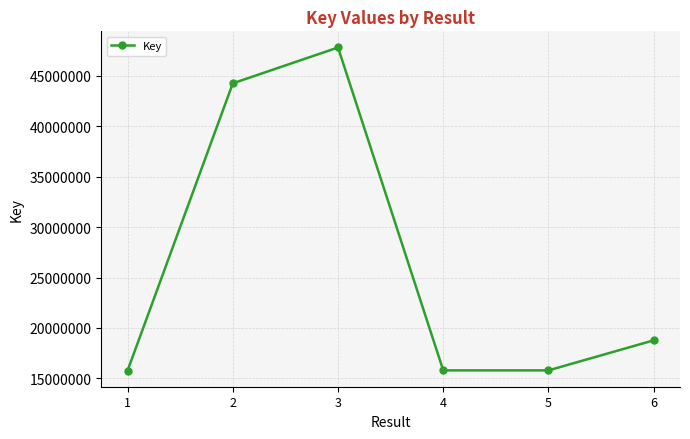

The chart shows a value of 29456823 at 6. True or false?

False